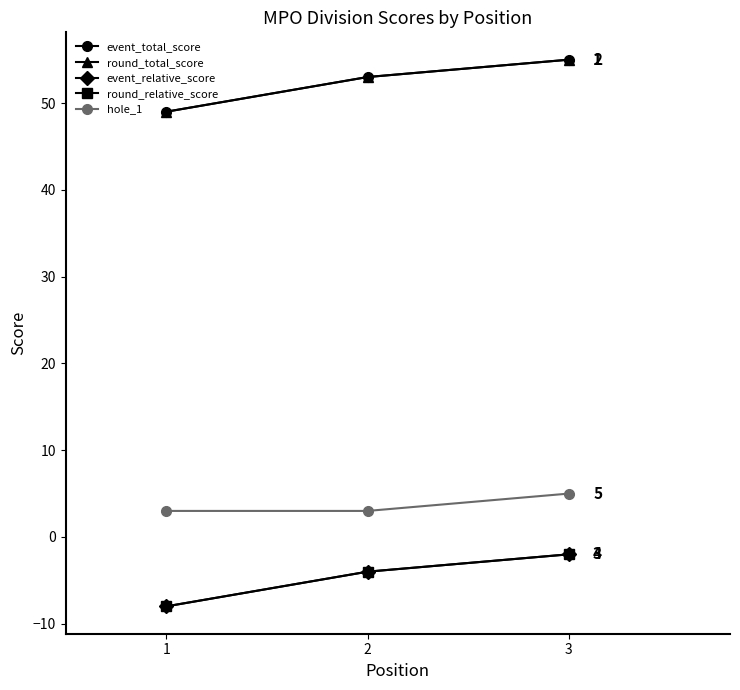

Where is event_relative_score nearest to the value -5?

2